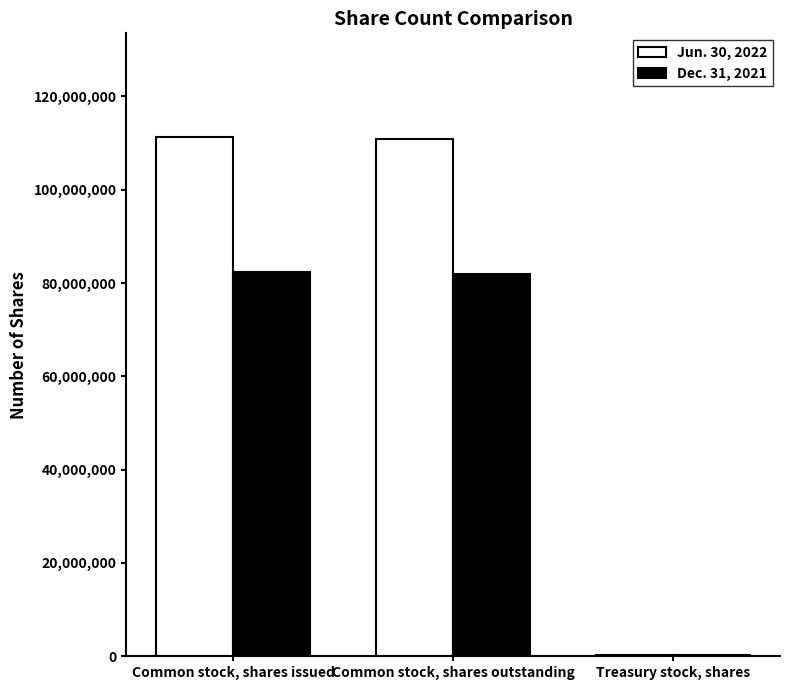

At which label is Dec. 31, 2021 closest to 41306401?

Common stock, shares outstanding